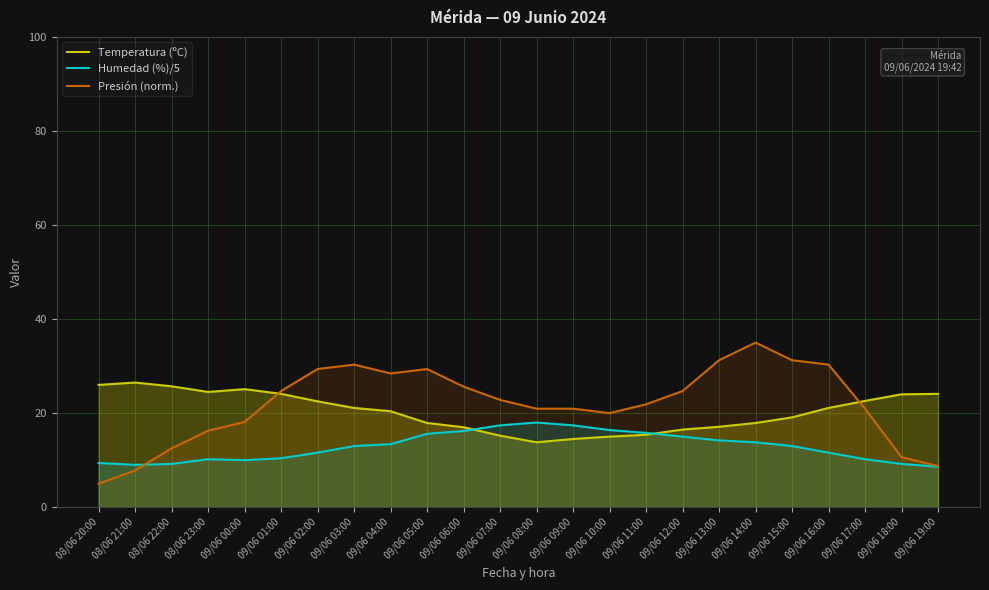

How many series are shown in this chart?

3